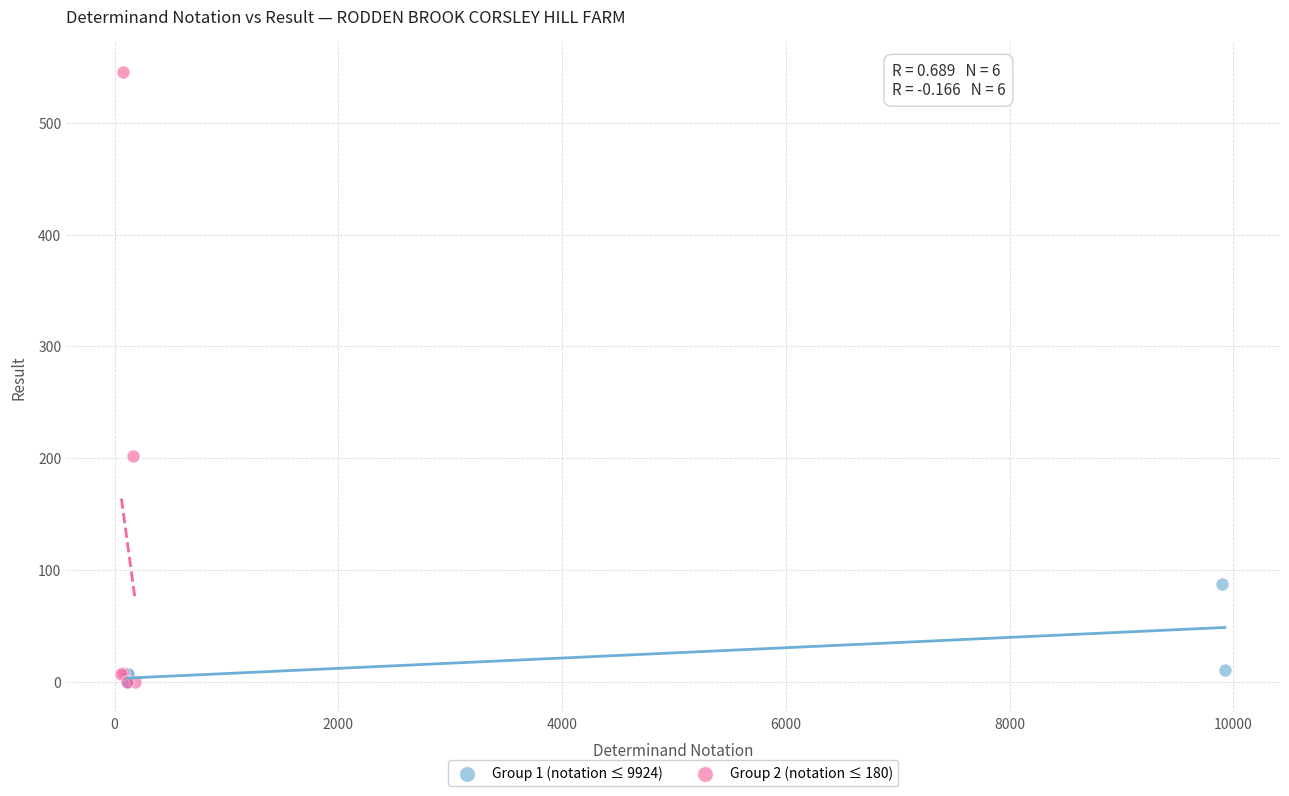

Which series has the largest Y range (max minus min)?

Group 2 (notation ≤ 180)